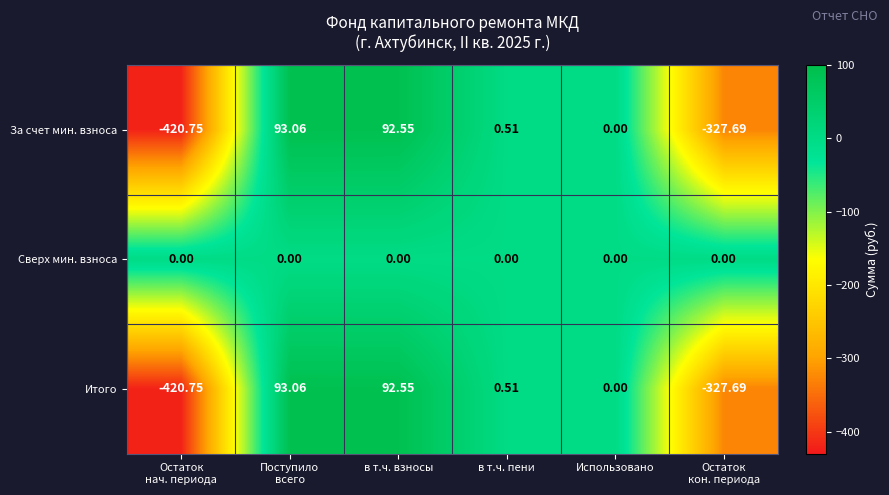

Which series has the largest total across all categories?

Сверх мин. взноса